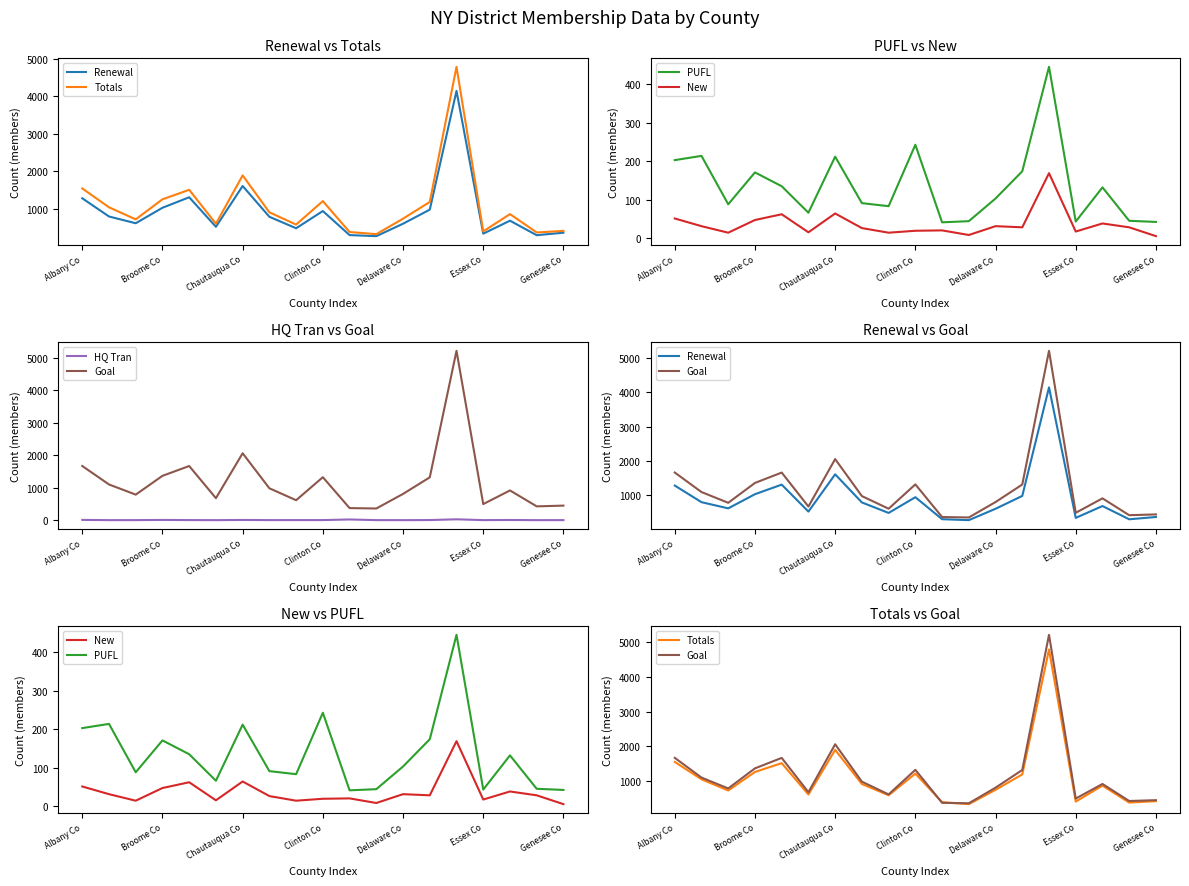

Which label corresponds to the largest value in the chart?

14